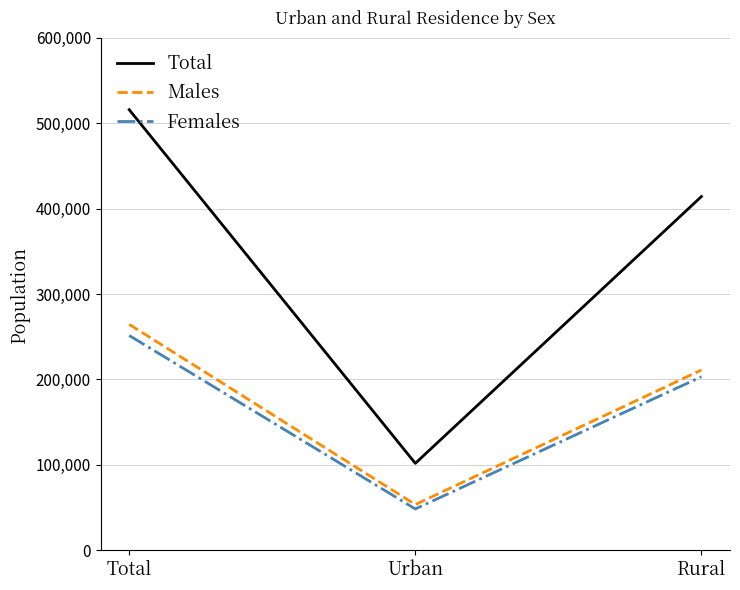

What is the highest value of the Total series?

515870